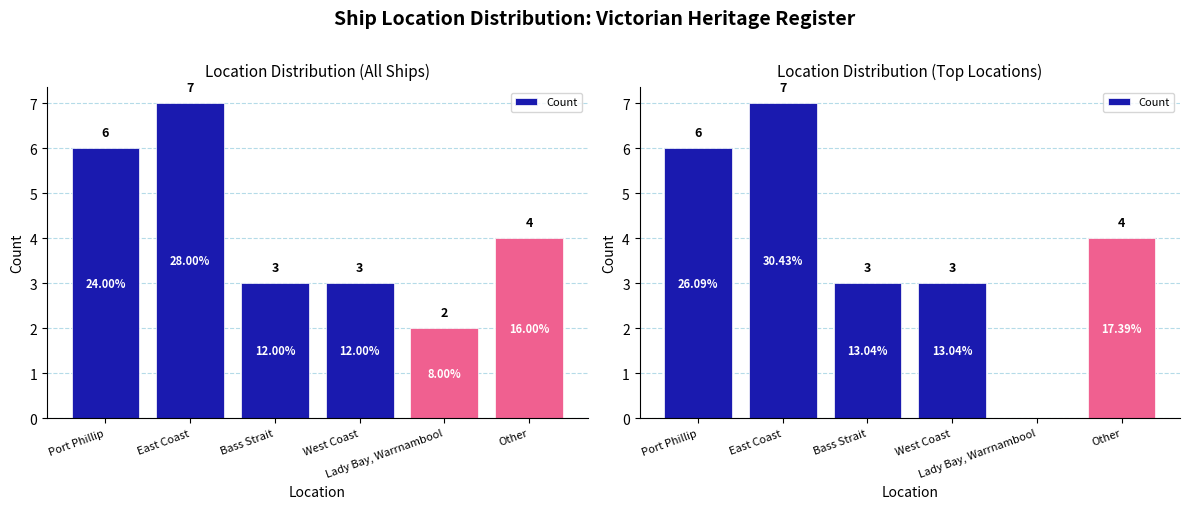

Which label corresponds to the largest value in the chart?

East Coast